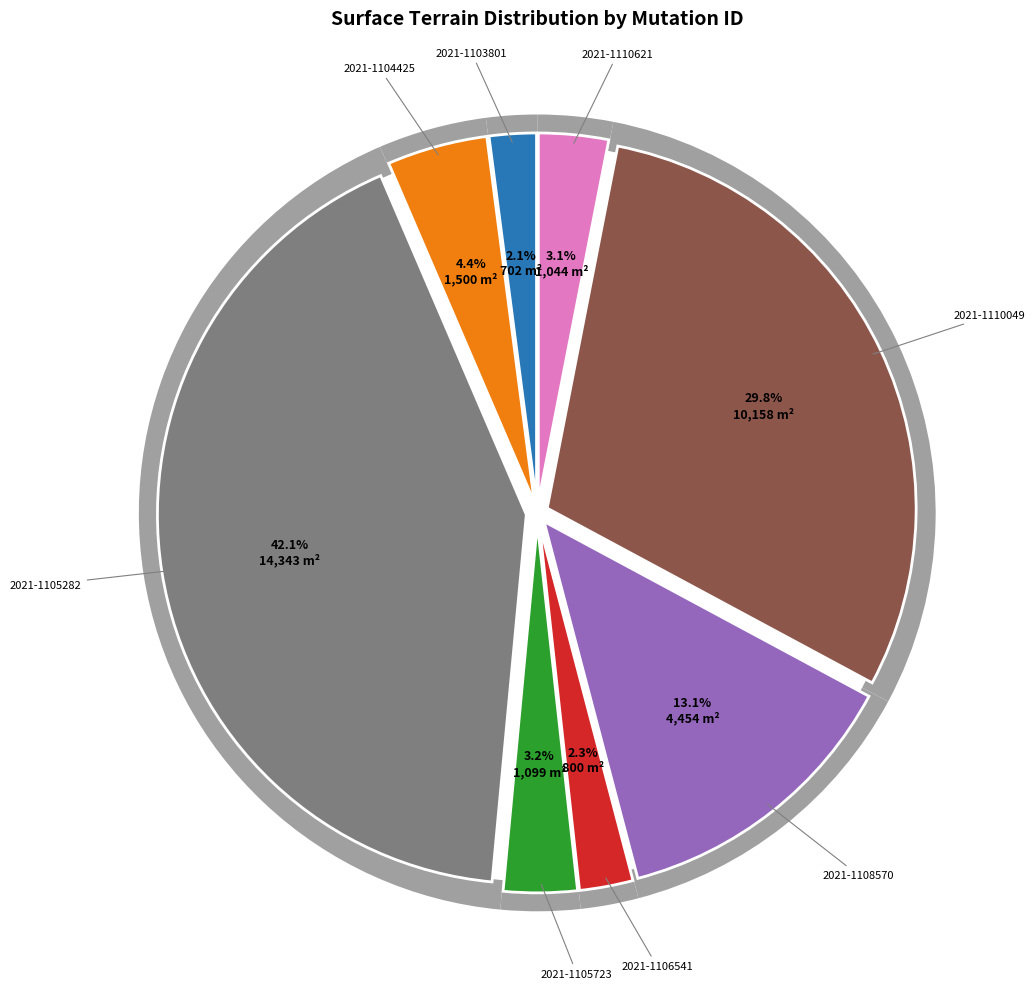

To the nearest percent, what is the difference between the largest and smallest slice percentages?

40%